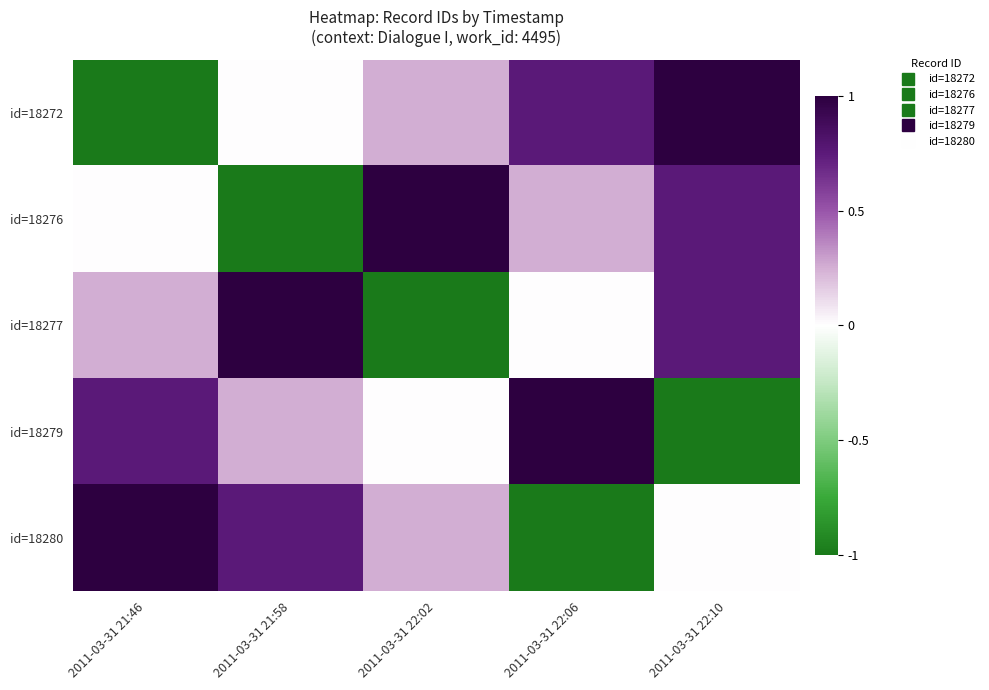

Which category has the lowest value across all series?

2011-03-31 21:46